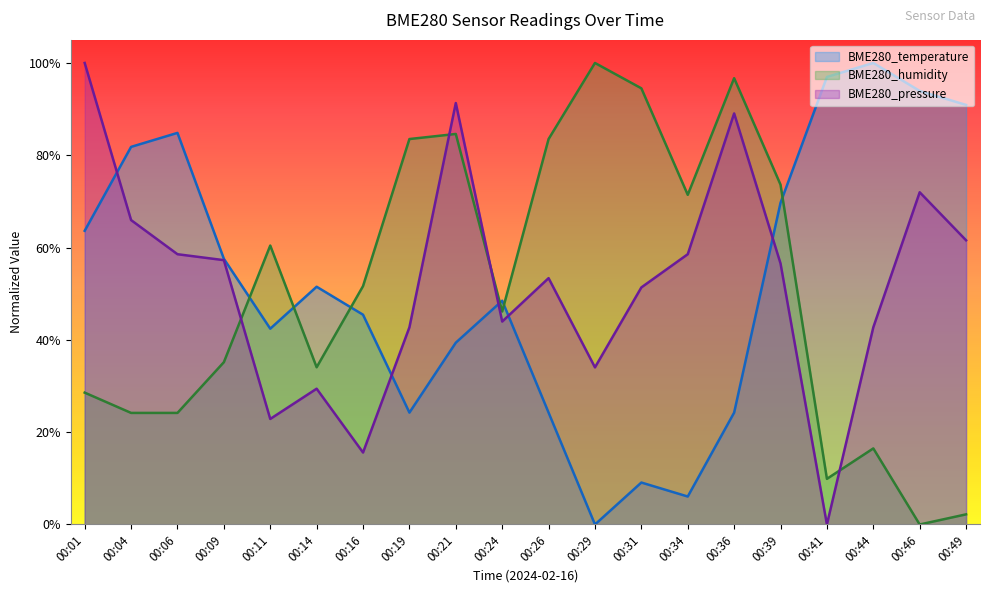

The value of BME280_pressure at 00:29 is 0.6. True or false?

False